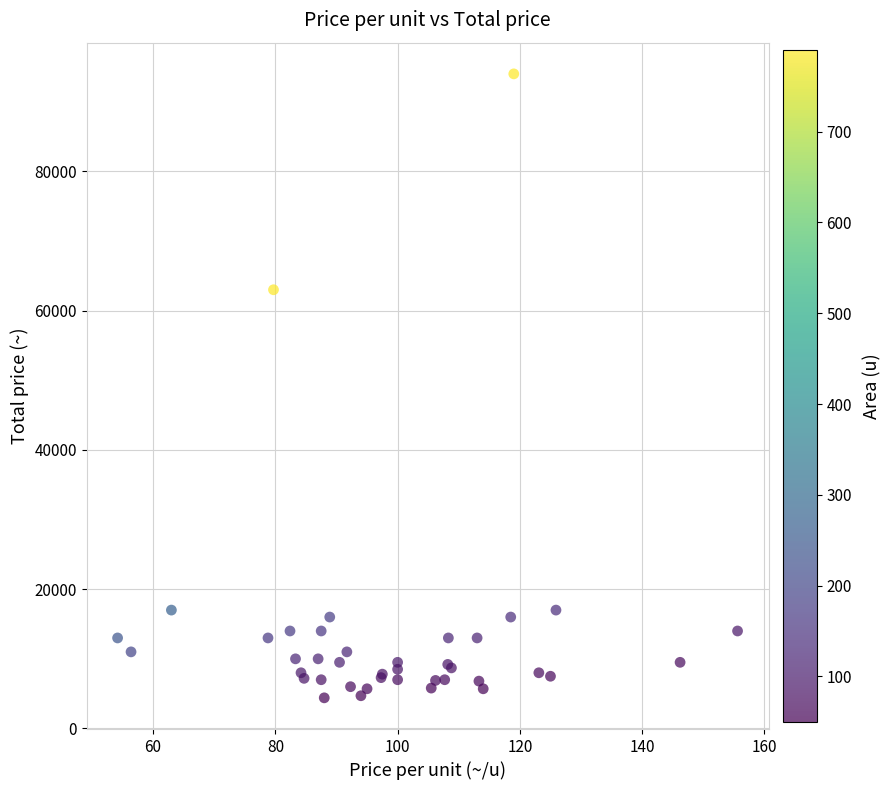

What Y value in the scatter plot is closest to 49200?

63000